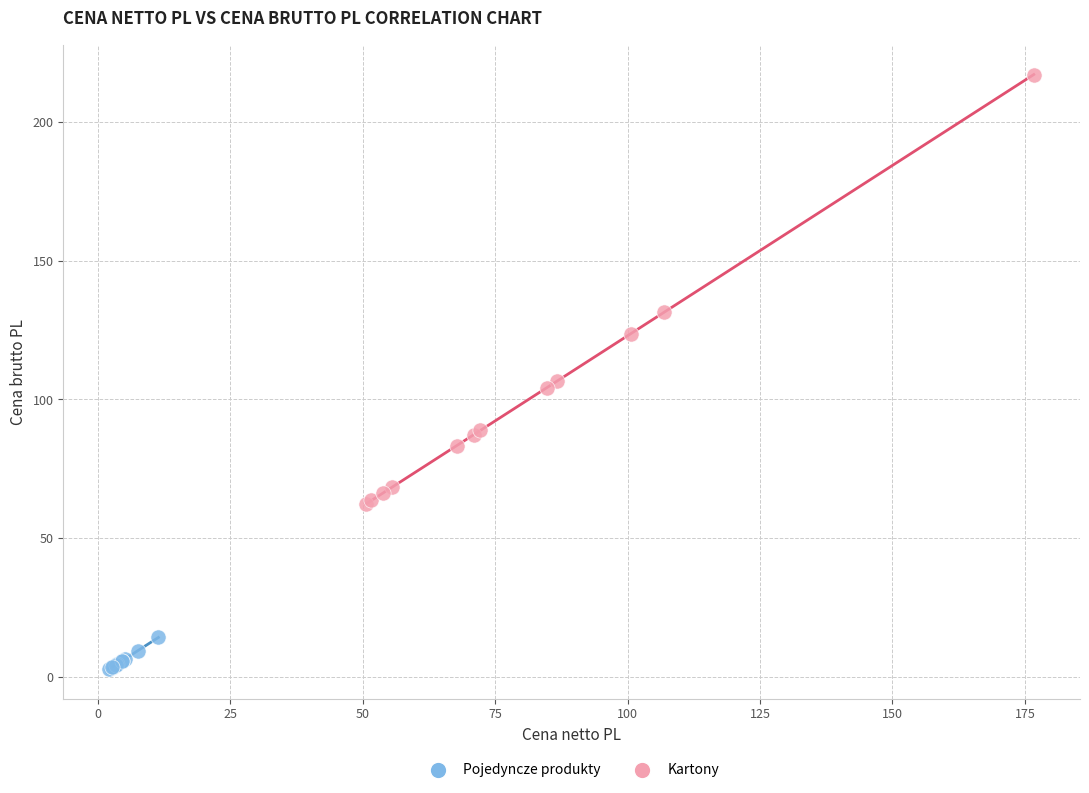

Which series reaches the minimum Y coordinate?

Pojedyncze produkty